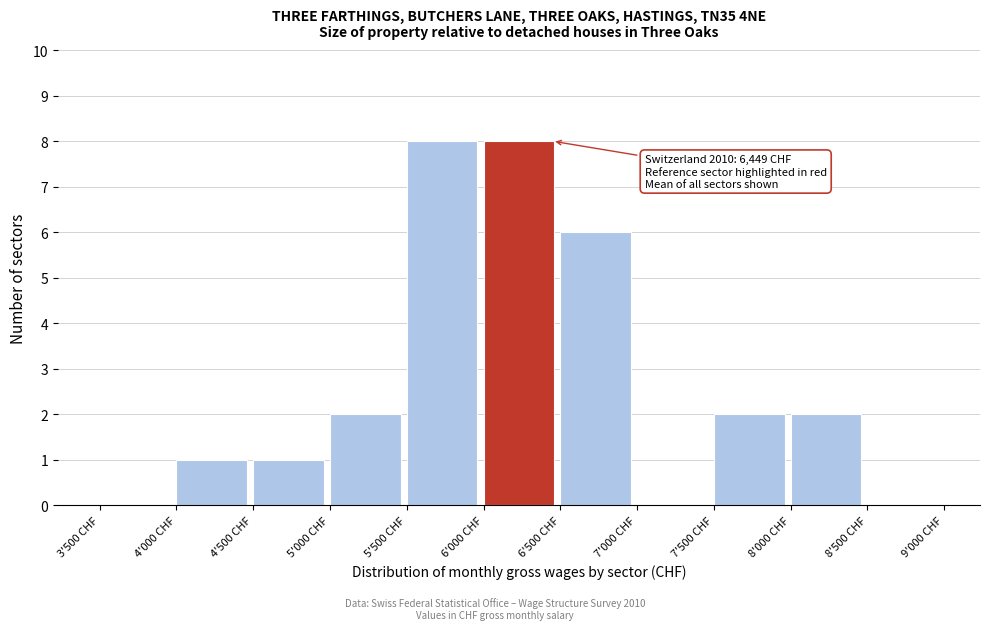

Reading left to right, what are all the values shown in this chart?

3'500 CHF=0	4'000 CHF=1	4'500 CHF=1	5'000 CHF=2	5'500 CHF=8	6'000 CHF=8	6'500 CHF=6	7'000 CHF=0	7'500 CHF=2	8'000 CHF=2	8'500 CHF=0